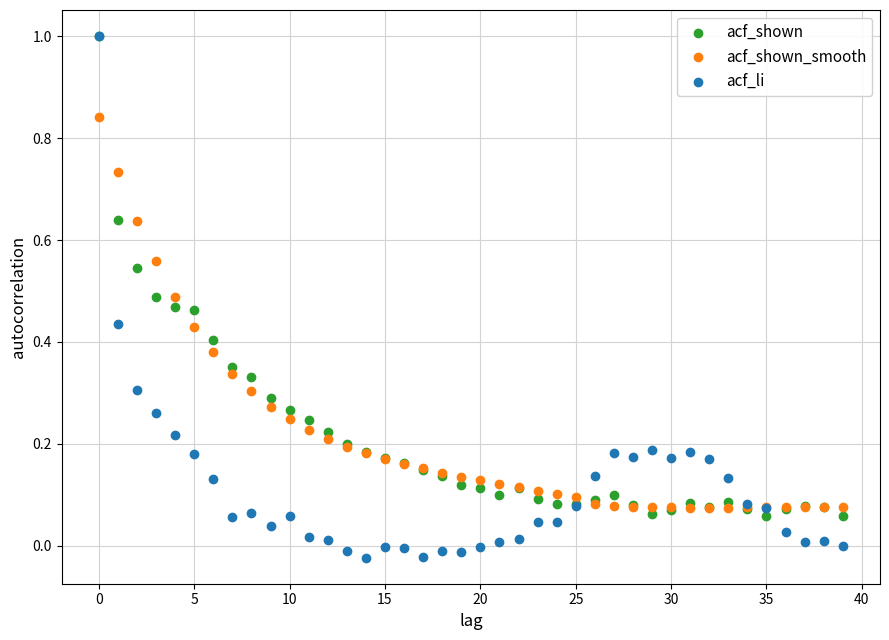

What are all the series names shown in the legend?

acf_shown, acf_shown_smooth, acf_li